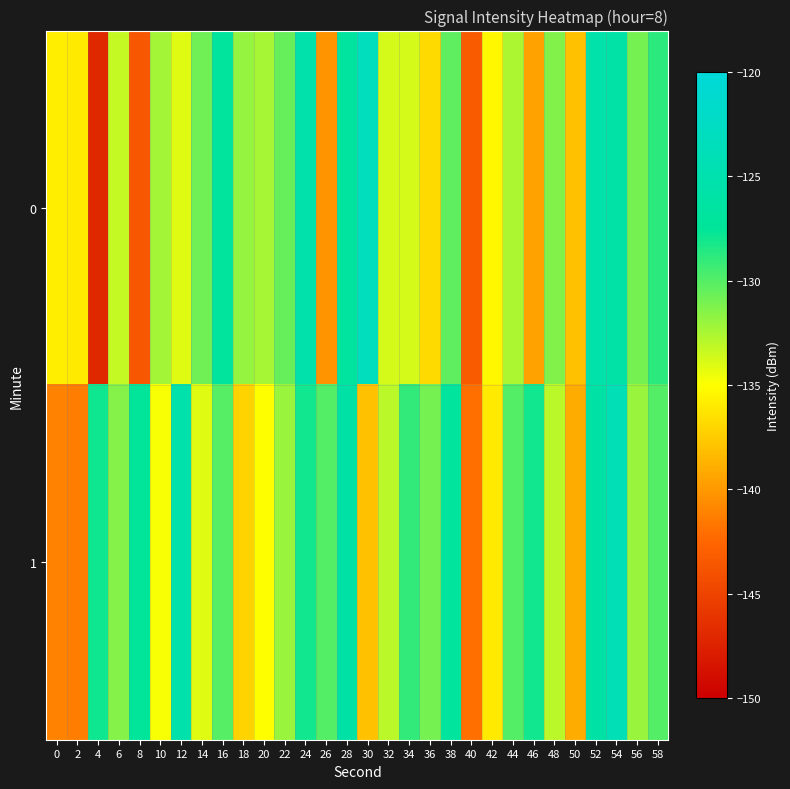

Which series has the largest total across all categories?

1